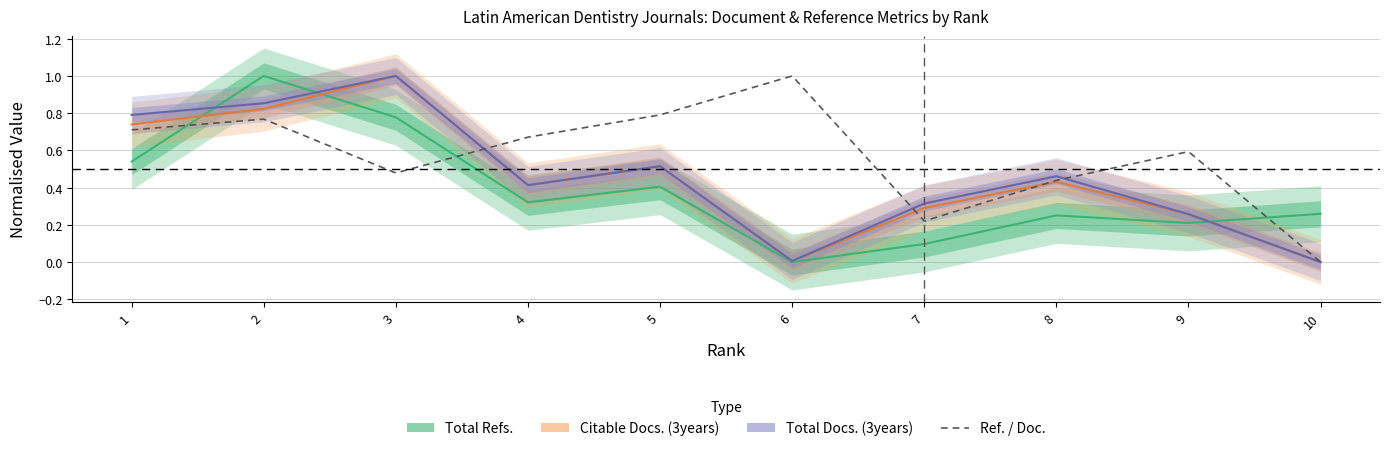

True or false: Total Docs. (3years) has a value of 0.0 at 10.

True